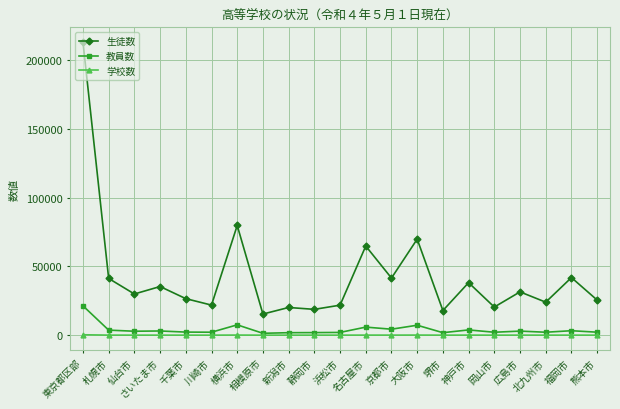

List the series in order of their peak value, highest first.

生徒数, 教員数, 学校数